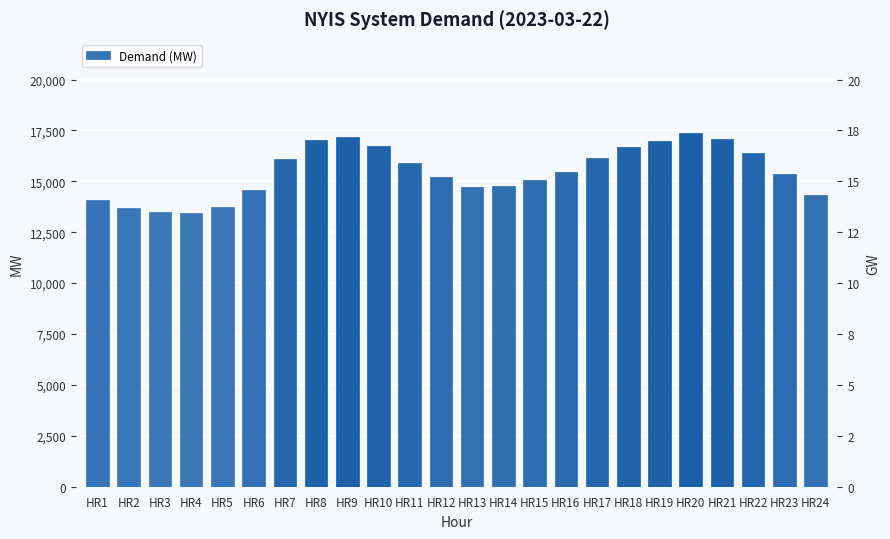

Which category has the highest value across all series?

HR20